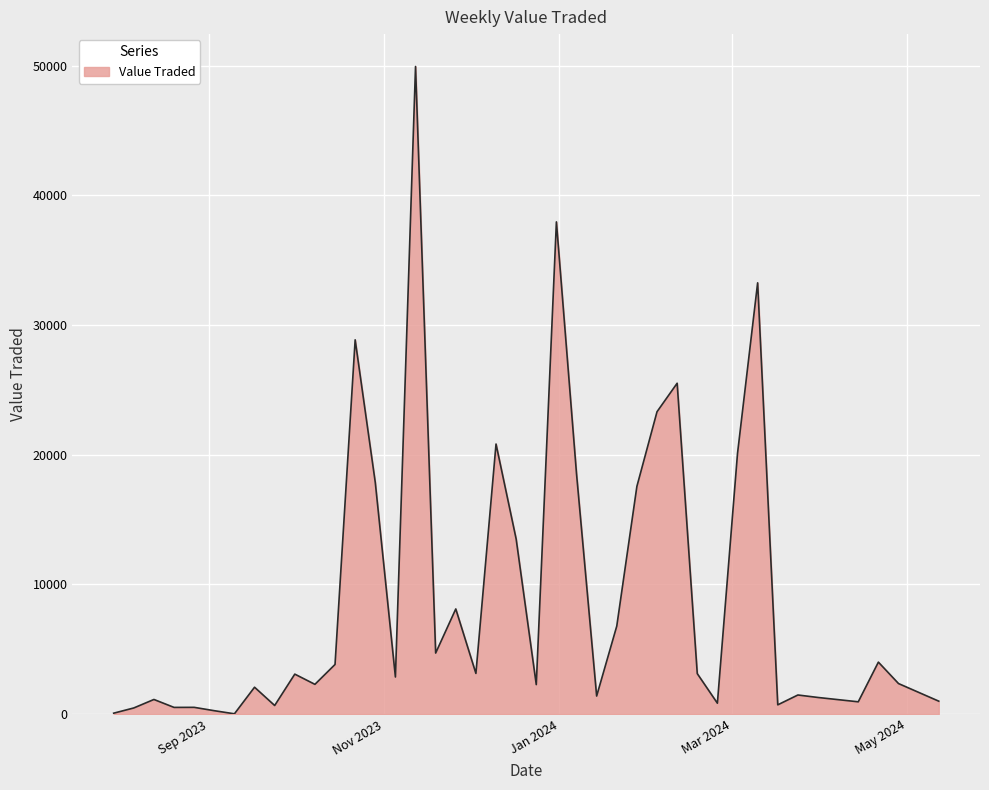

What is the difference between the maximum and minimum values?

49907